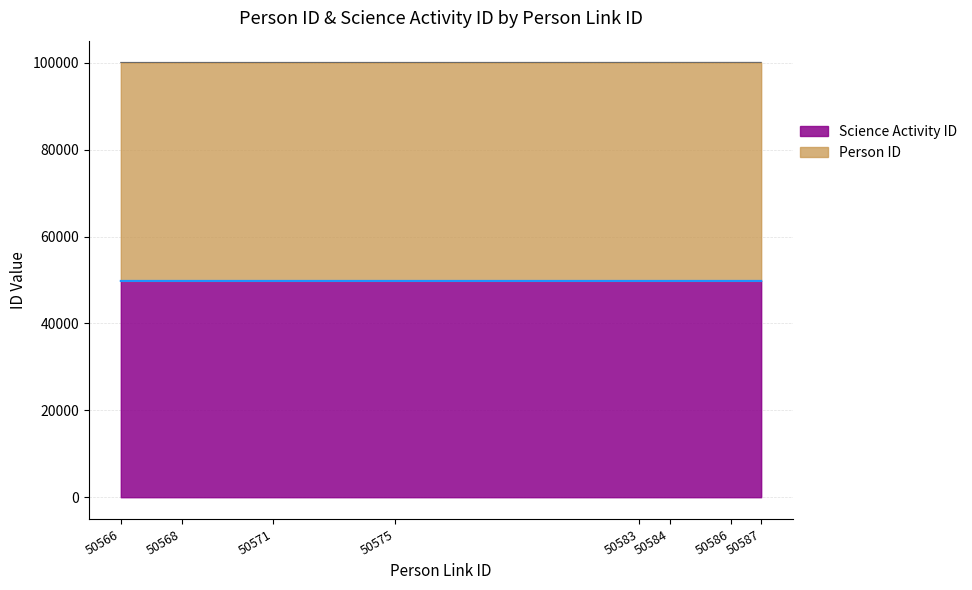

Rank the categories by value from highest to lowest.

50568, 50571, 50586, 50566, 50575, 50583, 50584, 50587